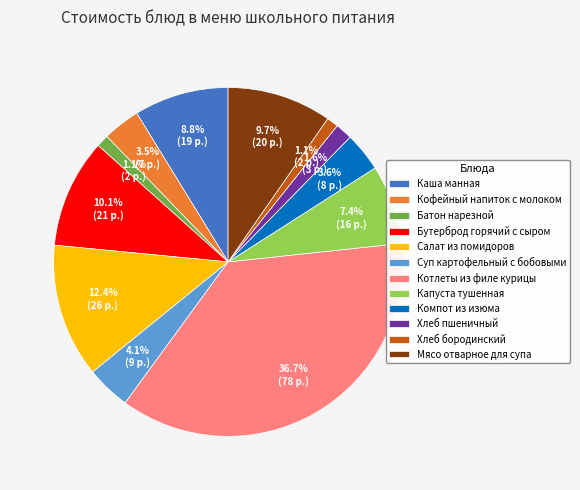

Does Суп картофельный с бобовыми represent more than half of the total?

No